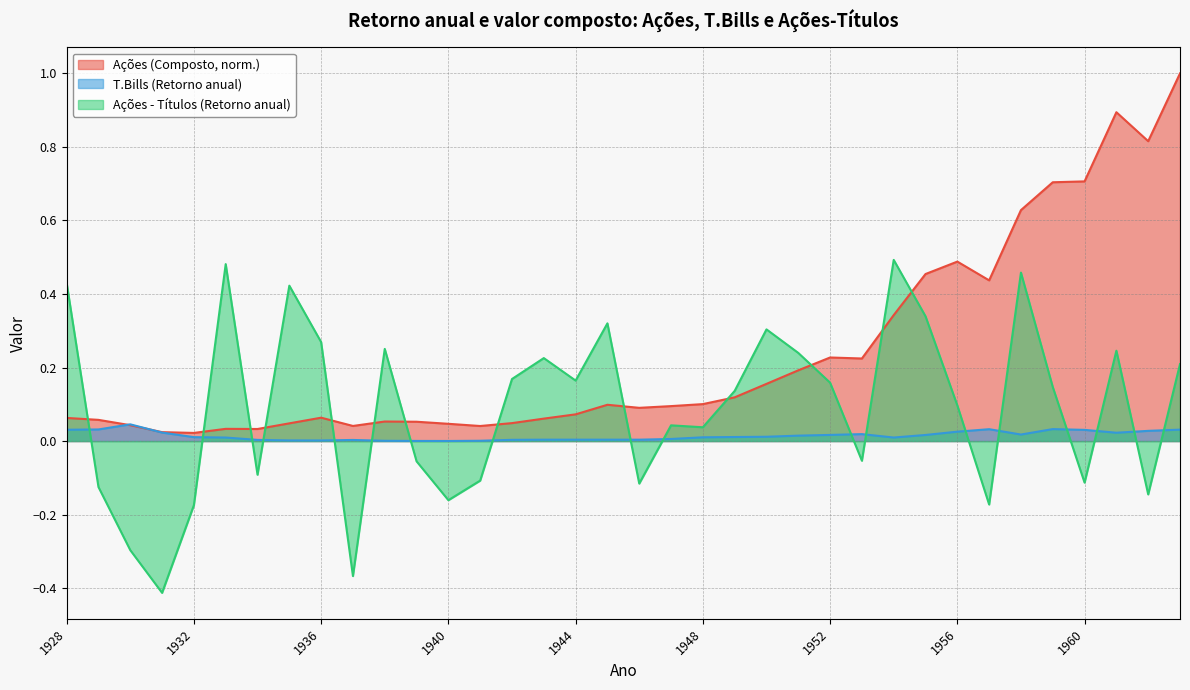

Rank the series at 1962 from lowest to highest value.

Acoes - Titulos, T.Bills, Acoes (Composto)